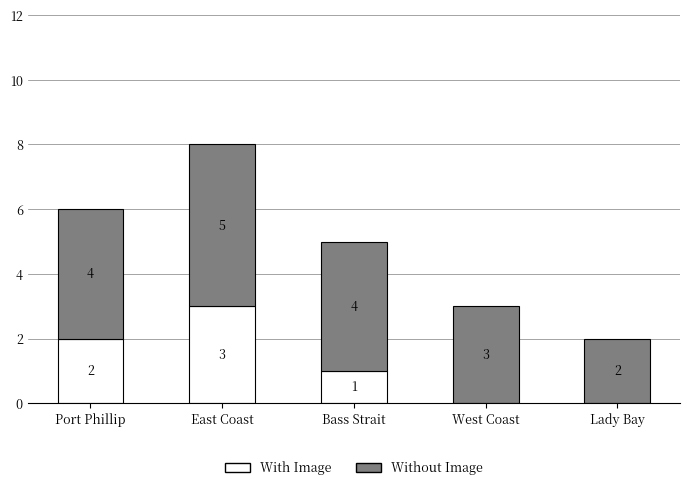

At which category is the sum across all series the highest?

East Coast